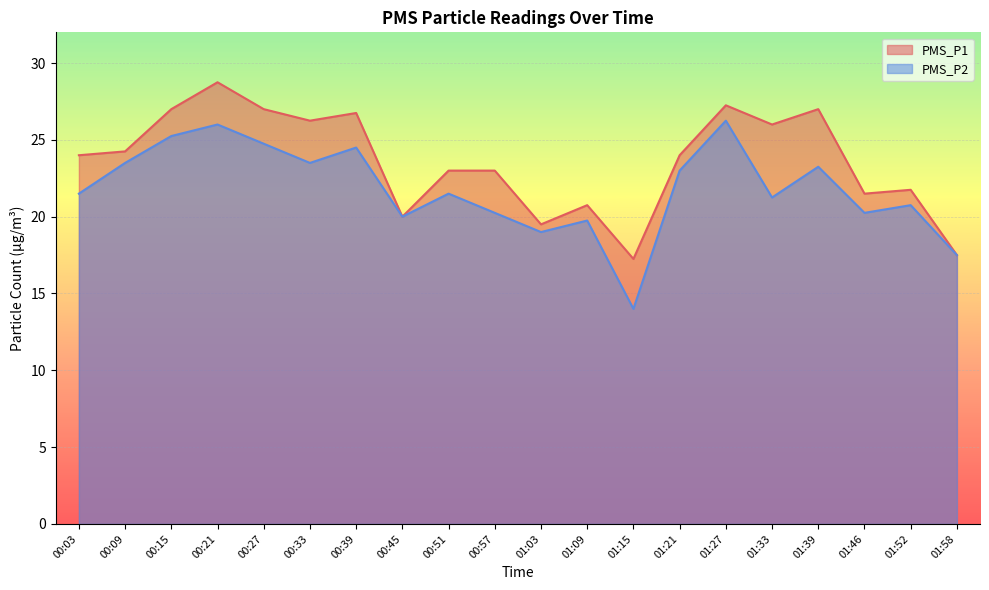

How many lines are shown in the chart?

2